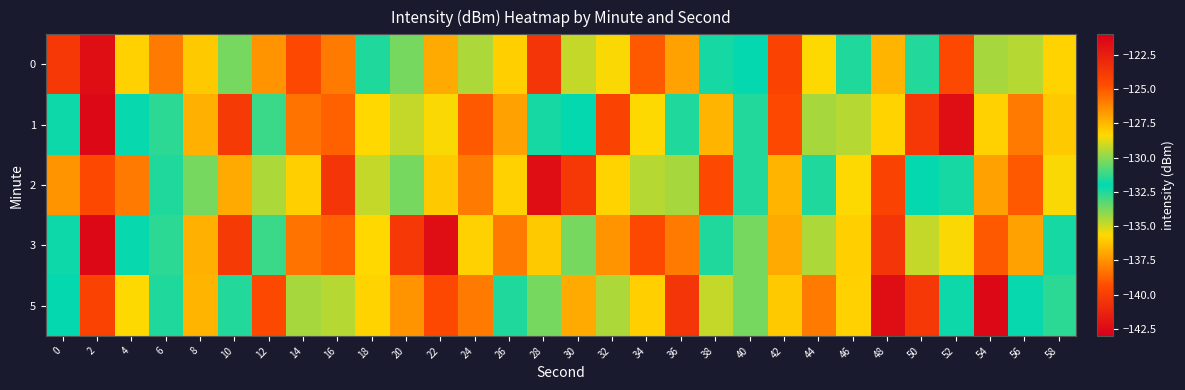

What is the greatest value displayed?

-121.7